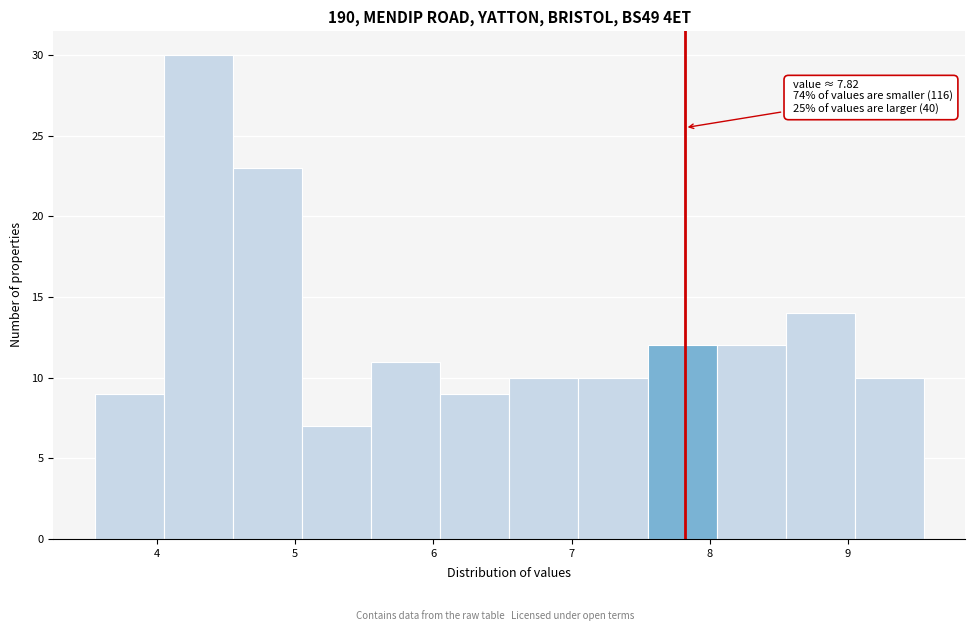

Which range on the x-axis has the tallest bar?

4.05 to 4.55